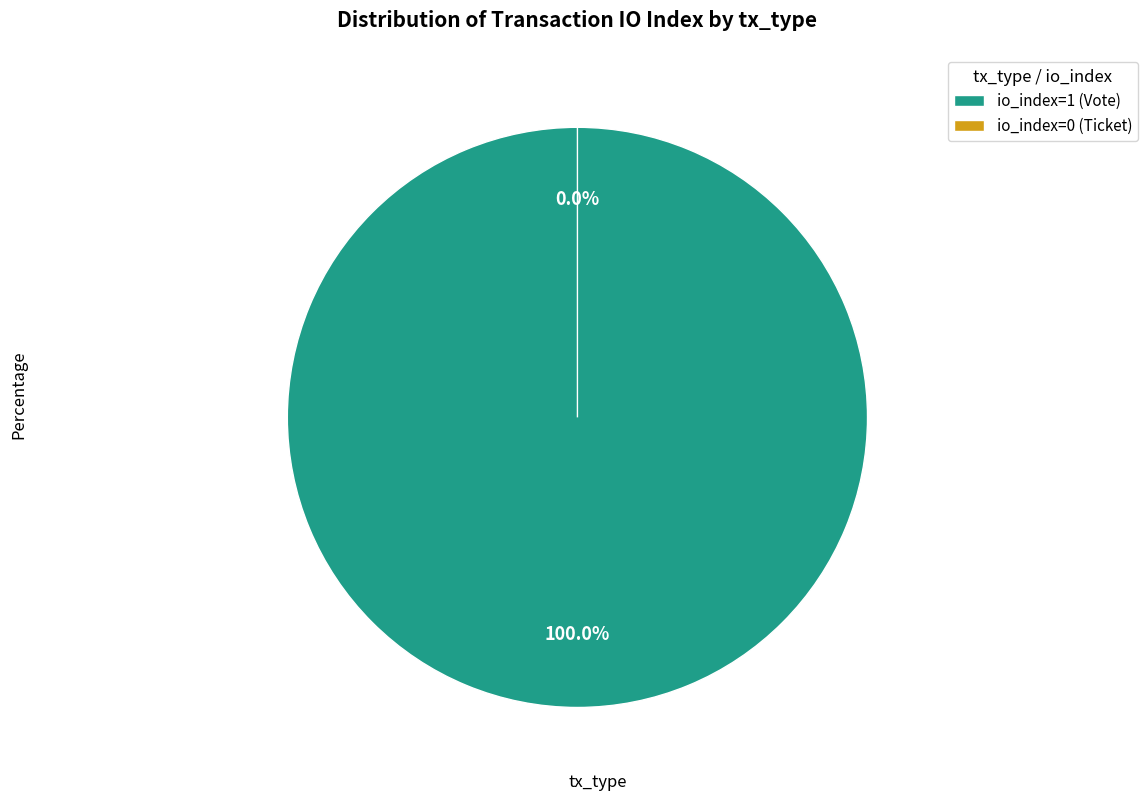

Do io_index=0 (Ticket) and io_index=1 (Vote) together represent more than half of the pie?

Yes